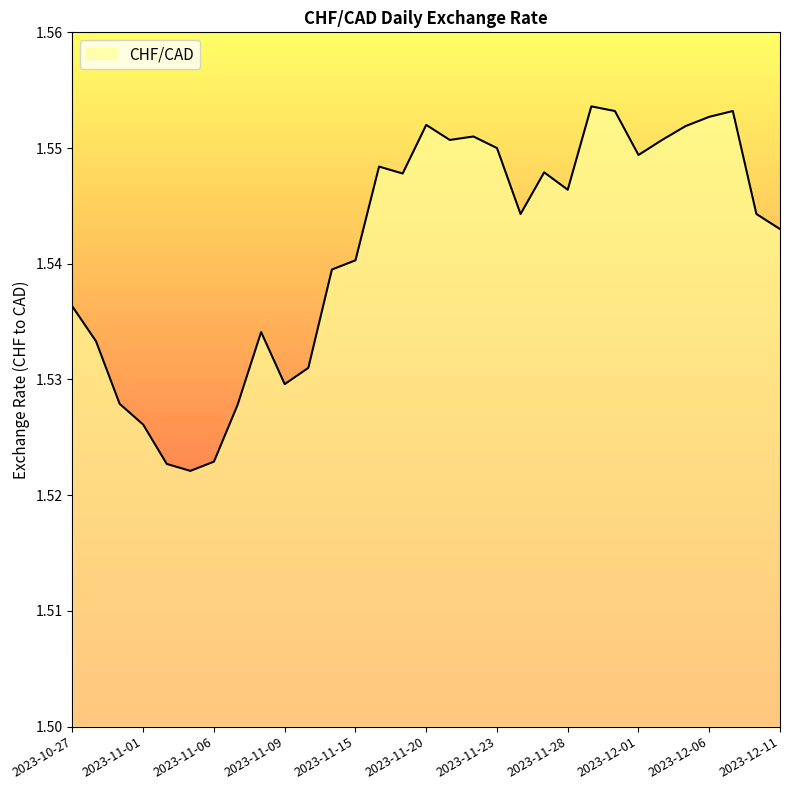

Does the chart display data point markers on the line(s)?

No